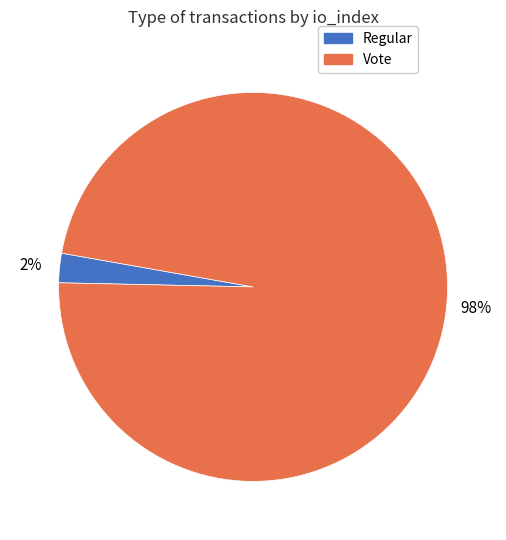

To the nearest percent, what is the average slice percentage?

50%